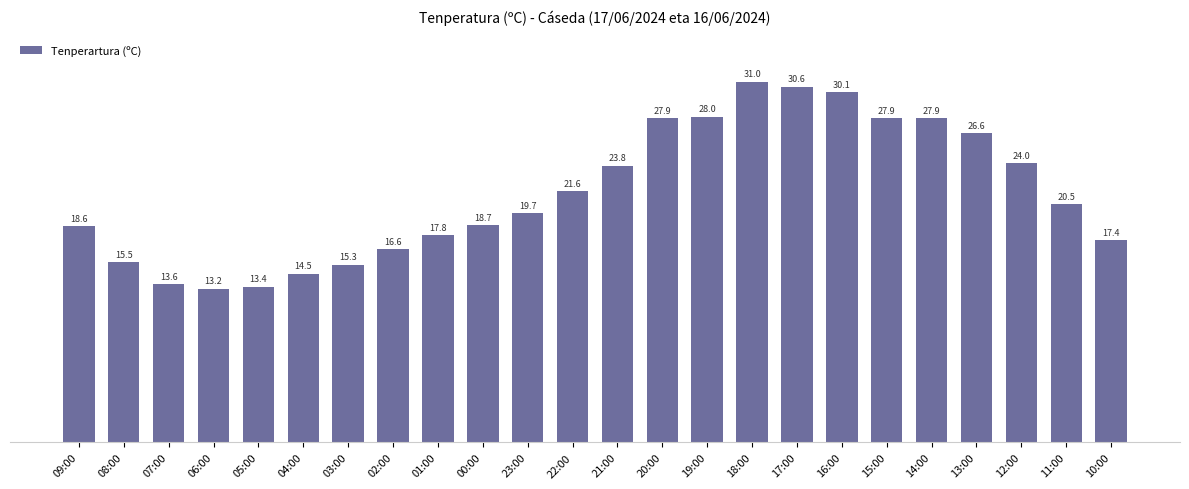

Are the bars grouped side by side (vs. stacked)?

No